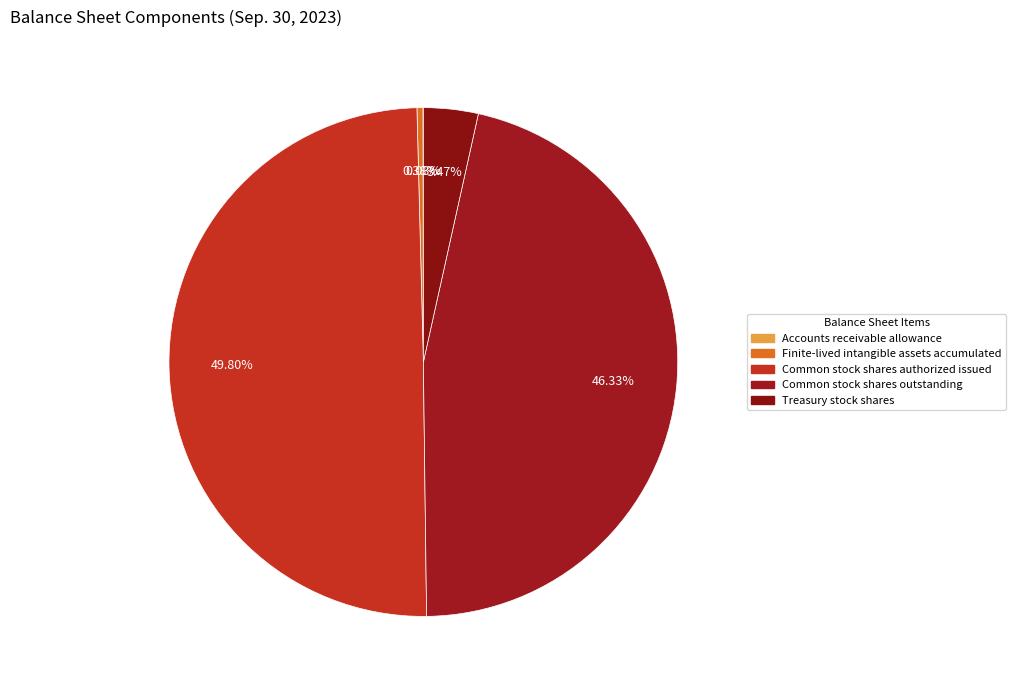

What is the ratio of the value at Treasury stock shares to the value at Finite-lived intangible assets accumulated?

9.1